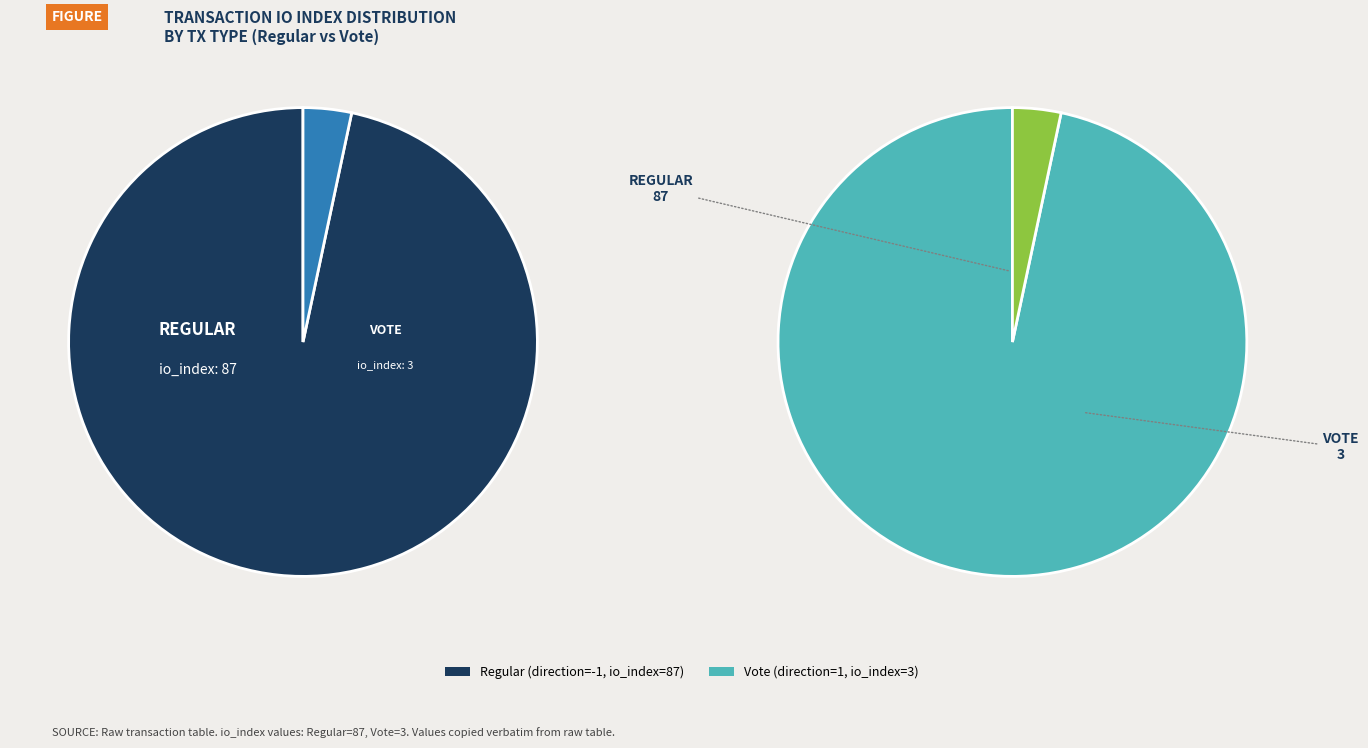

How many segments does this pie chart have?

2